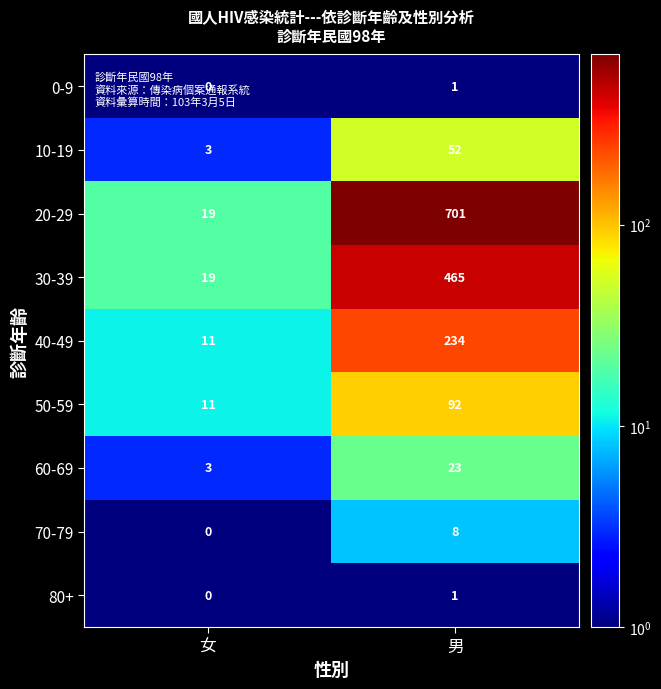

What is the difference between the highest and lowest values at 女?

19